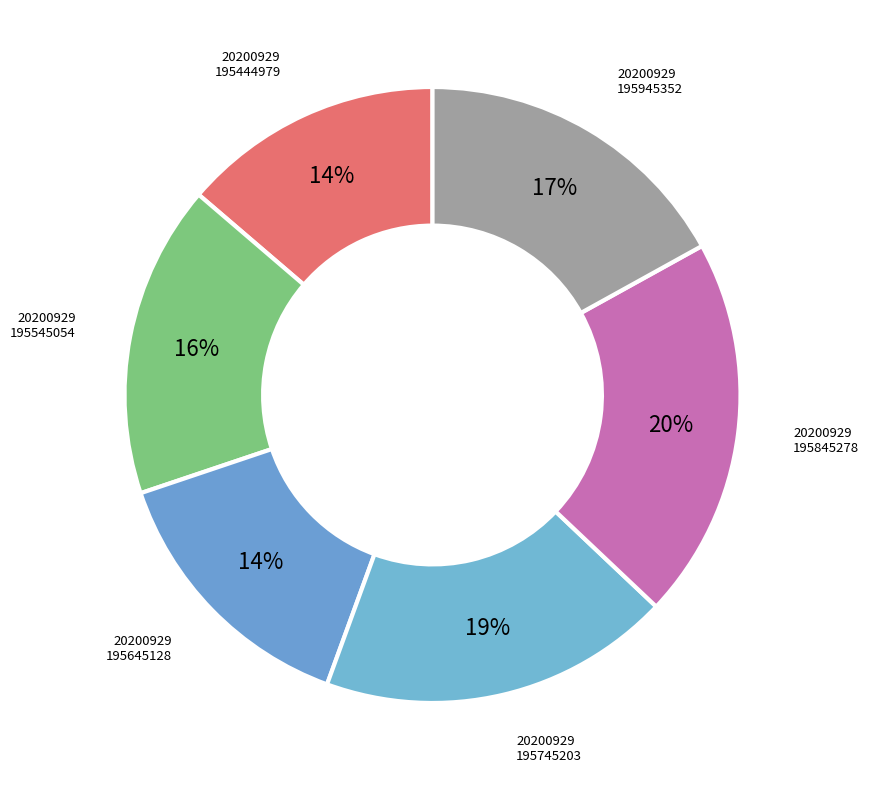

Is 20200929 195945352 the majority of the pie?

No